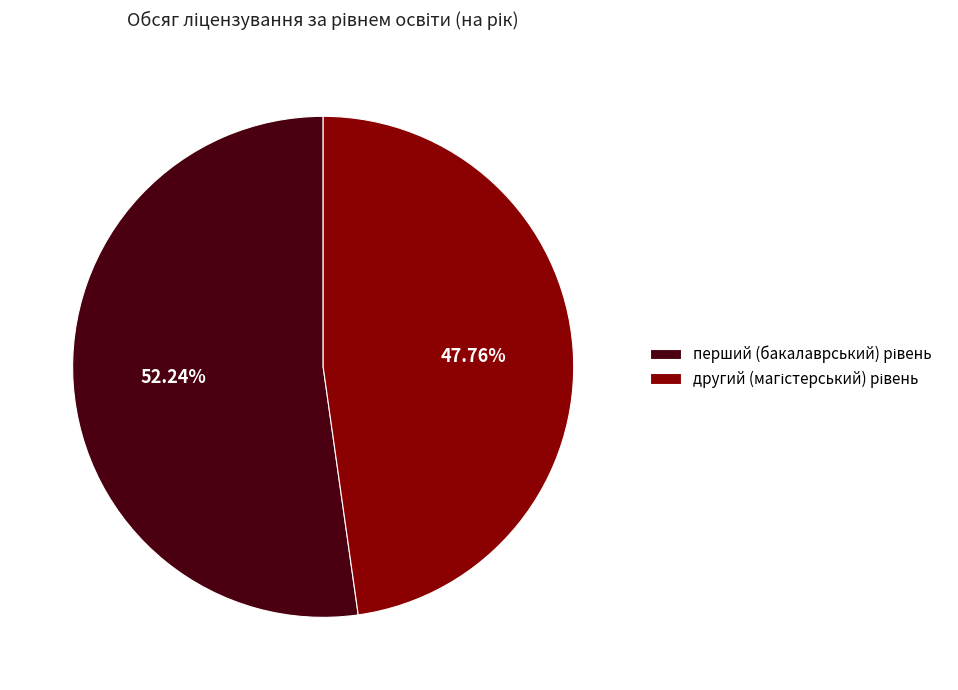

Is there any slice that represents more than half of the pie?

Yes